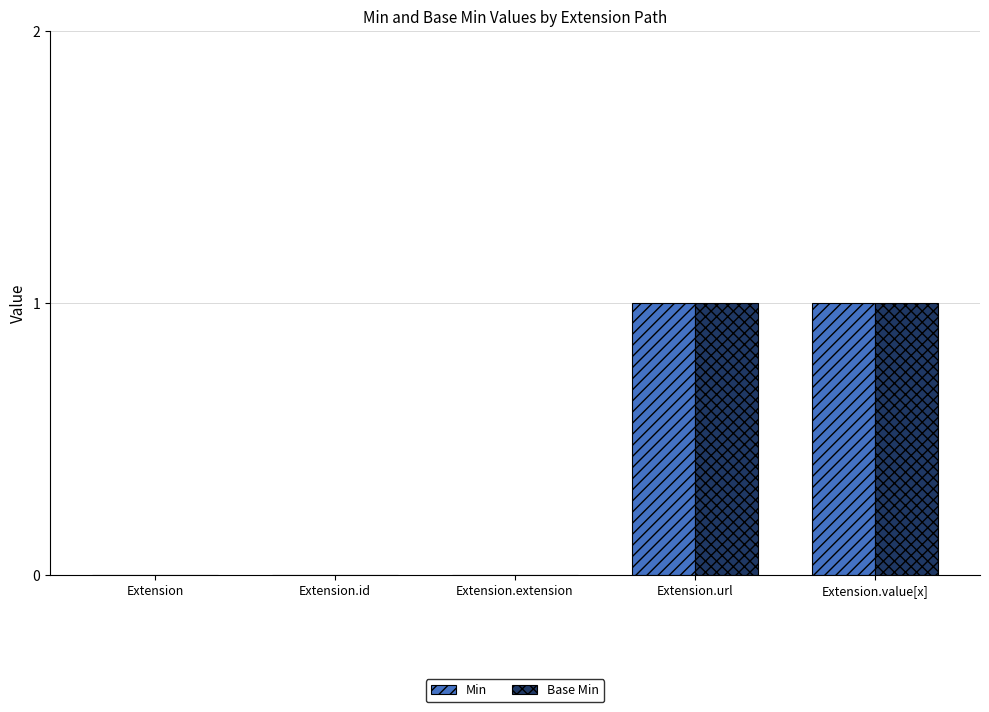

What are all the series names shown in the legend?

Min, Base Min